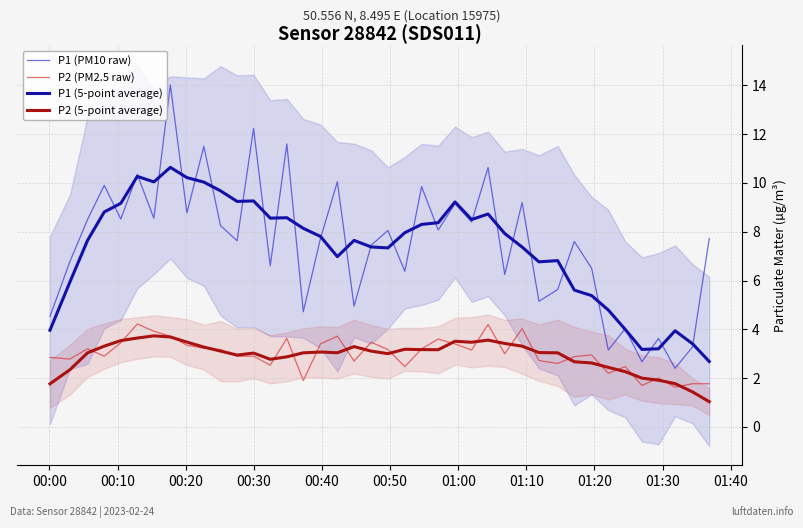

Reading right to left, what are all the values shown in this chart?

P1 (PM10 raw): 7.7	3.3	2.4	3.6	2.7	4.0	3.1	6.5	7.6	5.6	5.2	9.2	6.2	10.6	8.4	9.2	8.1	9.8	6.4	8.1	7.5	5.0	10.1	7.7	4.7	11.6	6.6	12.2	7.6	8.2	11.5	8.8	14.0	8.6	10.3	8.5	9.9	8.5	6.8	4.5
P2 (PM2.5 raw): 1.8	1.8	1.6	2.0	1.7	2.5	2.2	3.0	2.9	2.6	2.7	4.0	3.0	4.2	3.1	3.4	3.6	3.2	2.5	3.2	3.5	2.7	3.7	3.4	1.9	3.6	2.5	2.9	2.9	3.2	3.2	3.4	3.7	3.9	4.2	3.5	2.9	3.2	2.8	2.9
P1 (5-point average): 2.7	3.4	3.9	3.2	3.2	4.0	4.8	5.4	5.6	6.8	6.8	7.4	7.9	8.7	8.5	9.2	8.4	8.3	8.0	7.3	7.4	7.6	7.0	7.8	8.1	8.6	8.6	9.3	9.2	9.7	10.0	10.2	10.6	10.0	10.3	9.2	8.8	7.6	5.9	4.0
P2 (5-point average): 1.0	1.4	1.8	1.9	2.0	2.3	2.4	2.6	2.7	3.0	3.0	3.3	3.4	3.6	3.5	3.5	3.2	3.2	3.2	3.0	3.1	3.3	3.0	3.1	3.0	2.9	2.8	3.0	2.9	3.1	3.3	3.5	3.7	3.7	3.6	3.5	3.3	3.0	2.3	1.8